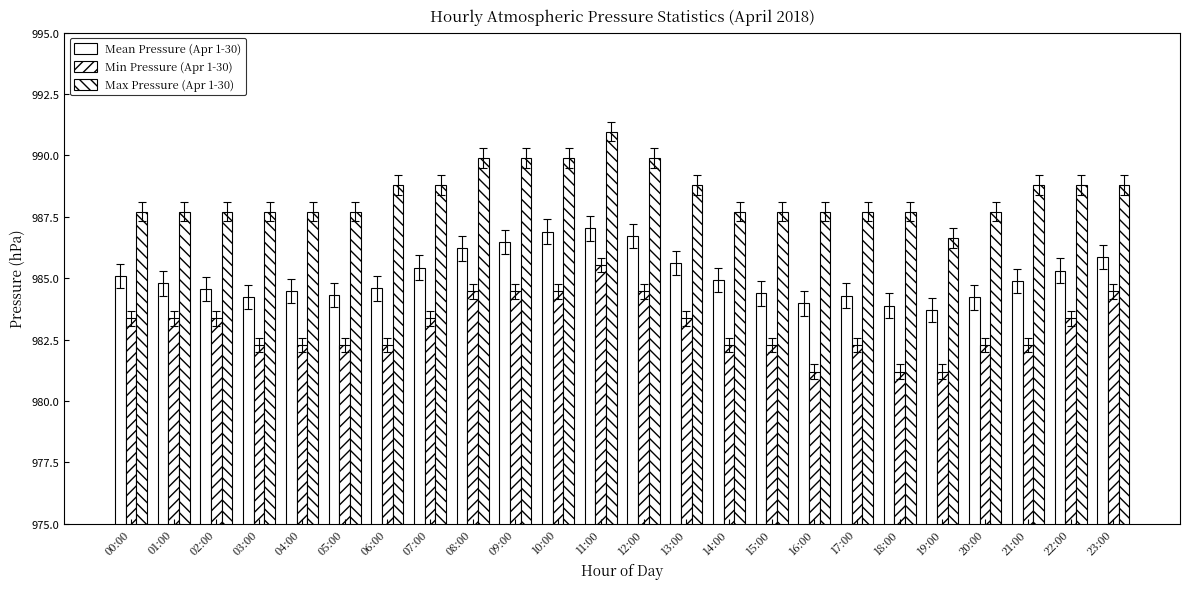

The Min Pressure (Apr 1-30) series shows 982.3 at 15:00. True or false?

True